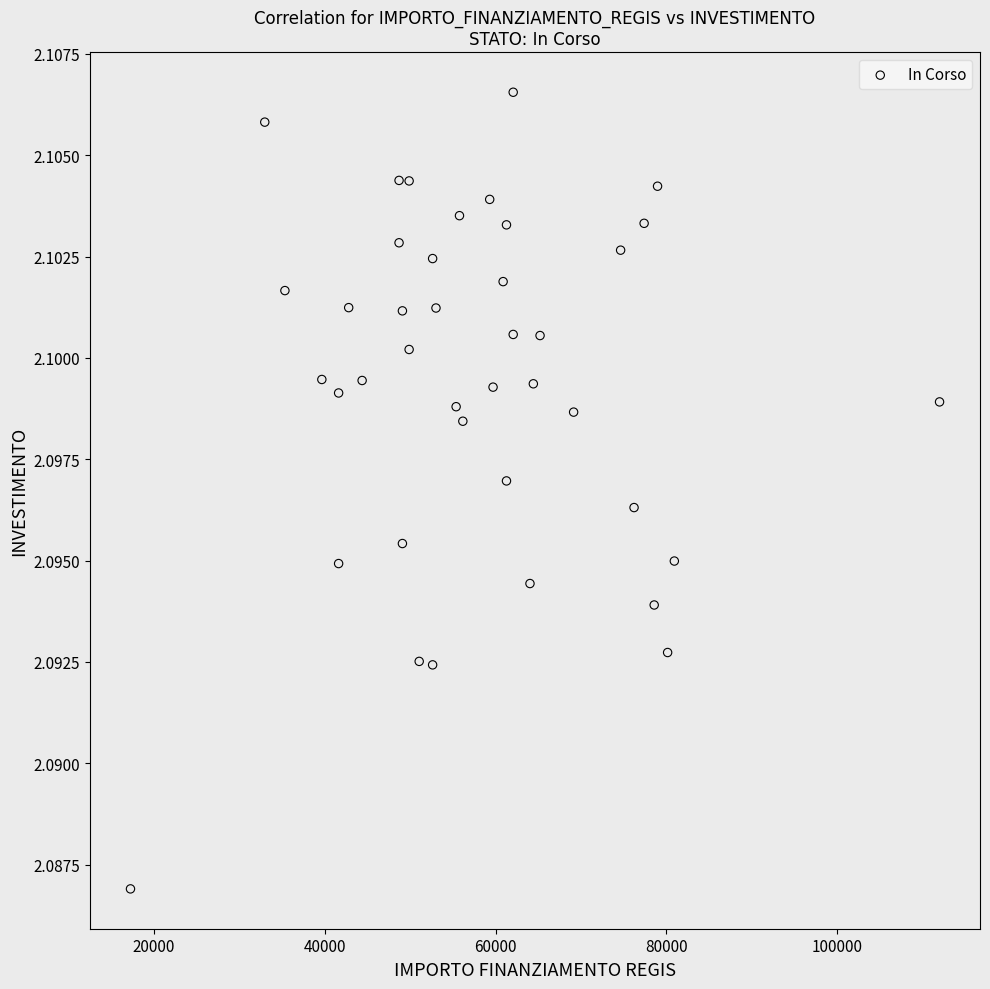

What is the range of X values (max minus min)?

94665.7